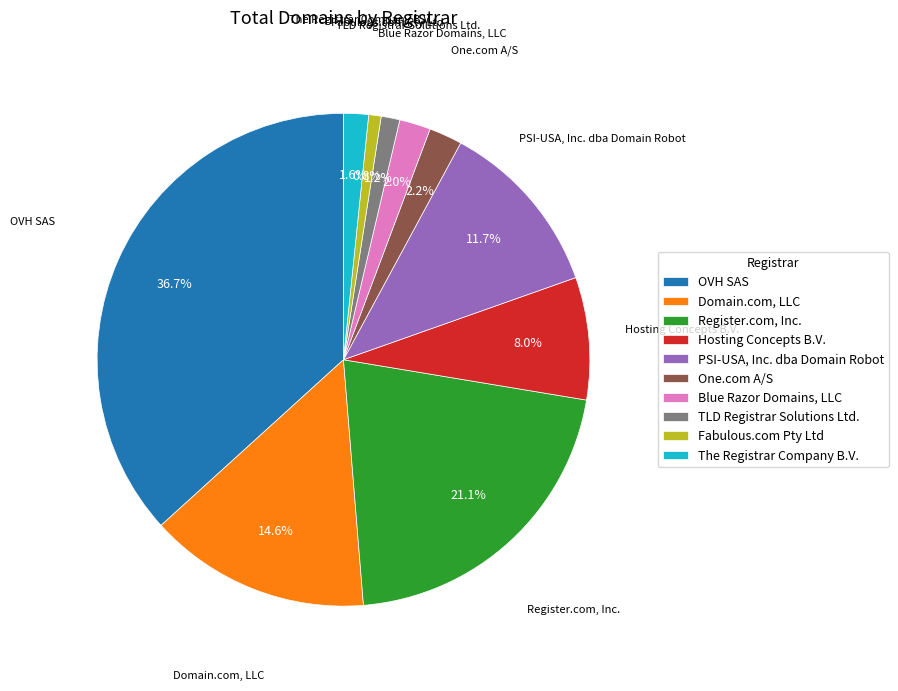

Which has a higher value, The Registrar Company B.V. or One.com A/S?

One.com A/S